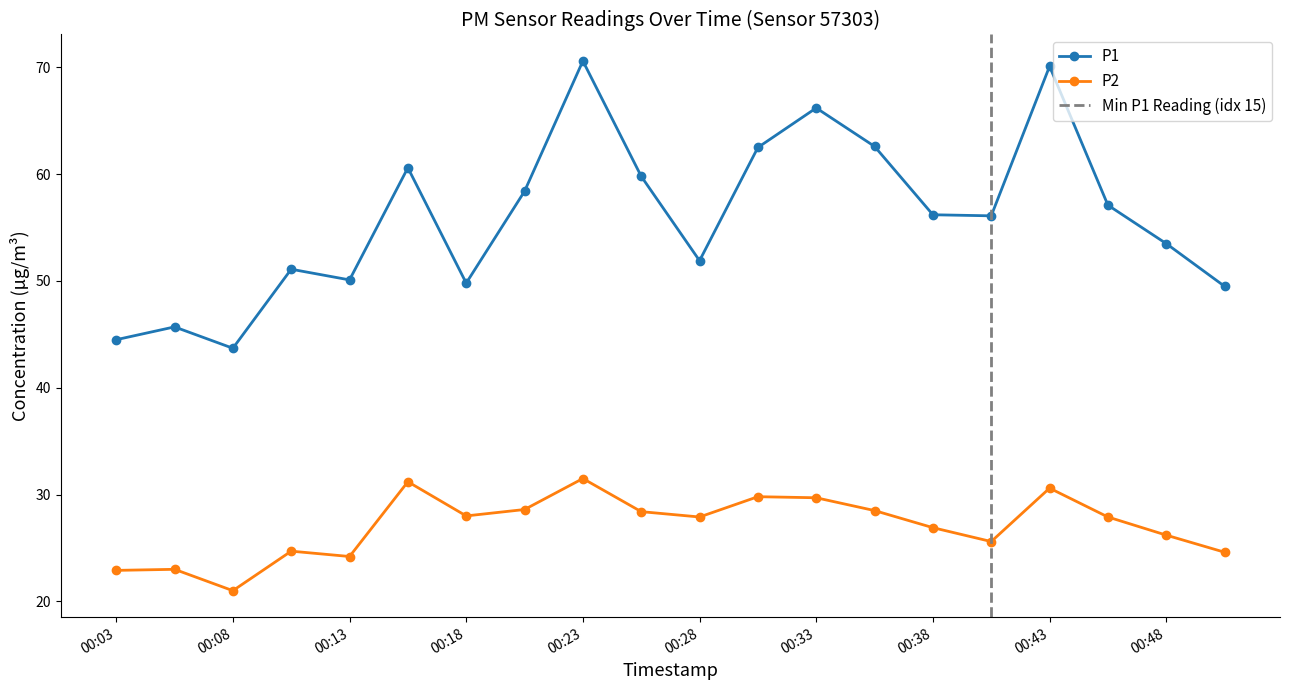

Between 00:11 and 00:26, which is larger?

00:26